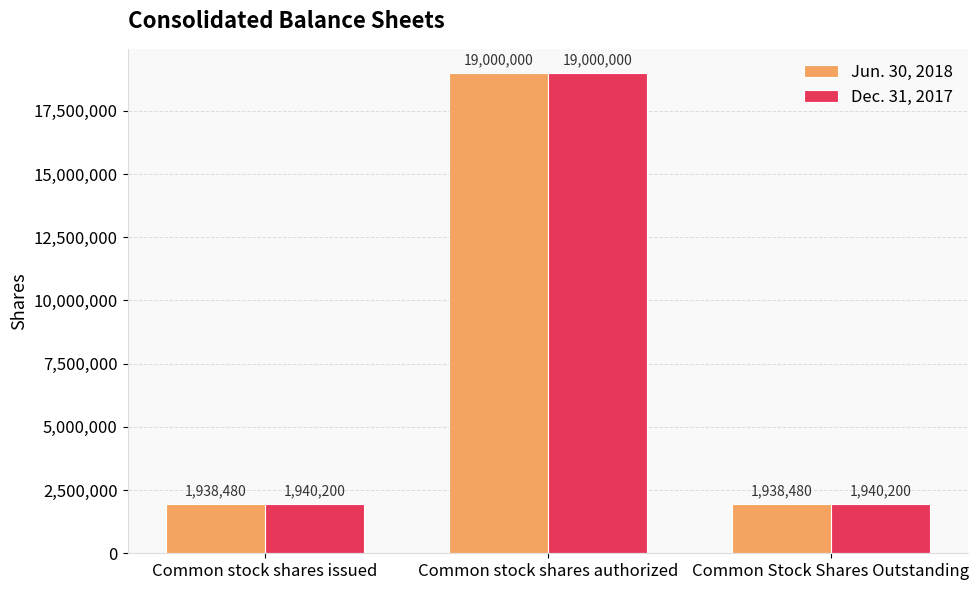

Rank the series by their average value, from highest to lowest.

Dec. 31, 2017, Jun. 30, 2018